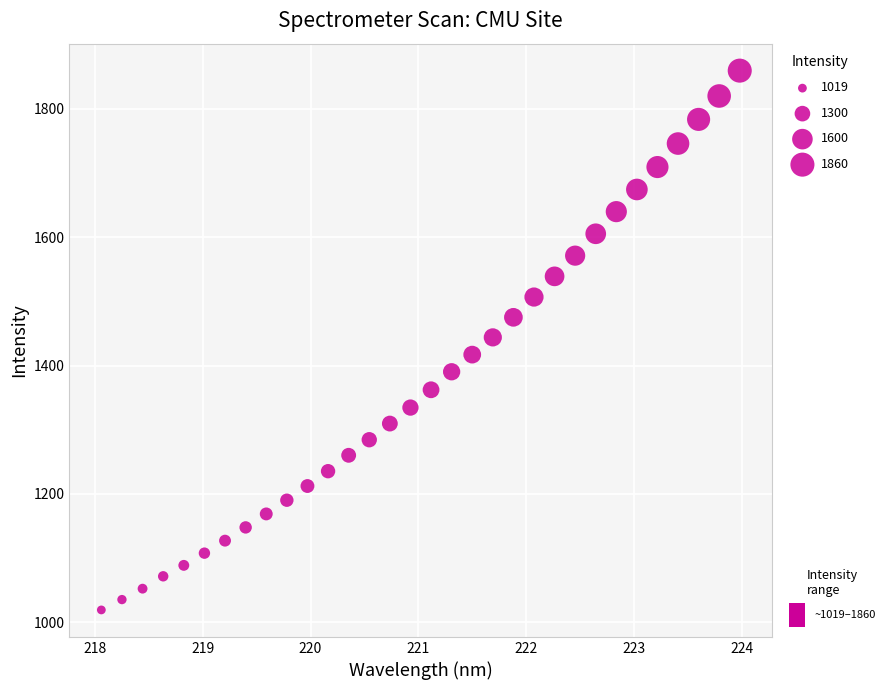

What is the range of Y values (max minus min)?

840.6